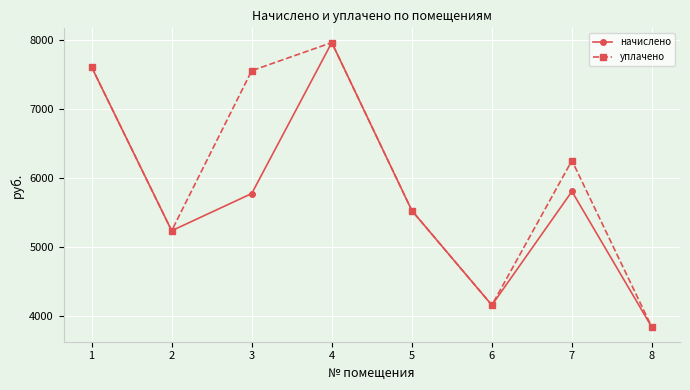

What is the difference between the maximum and minimum values in the начислено series?

4116.5